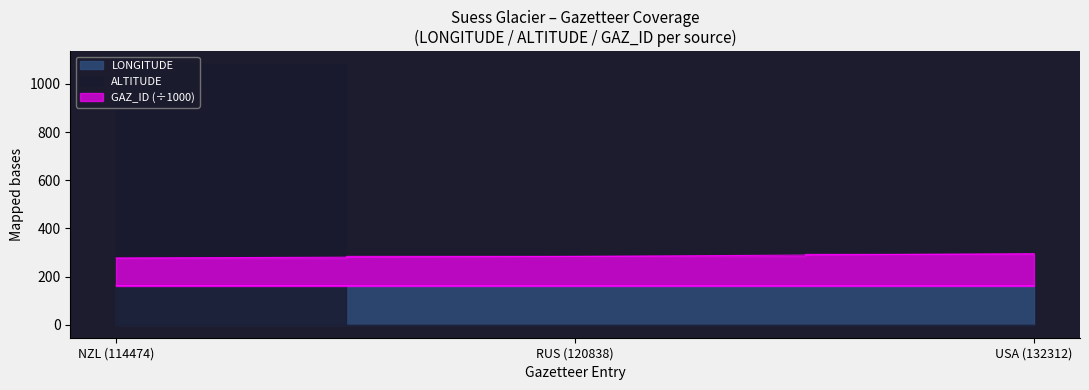

At how many categories does at least one series exceed 168?

3